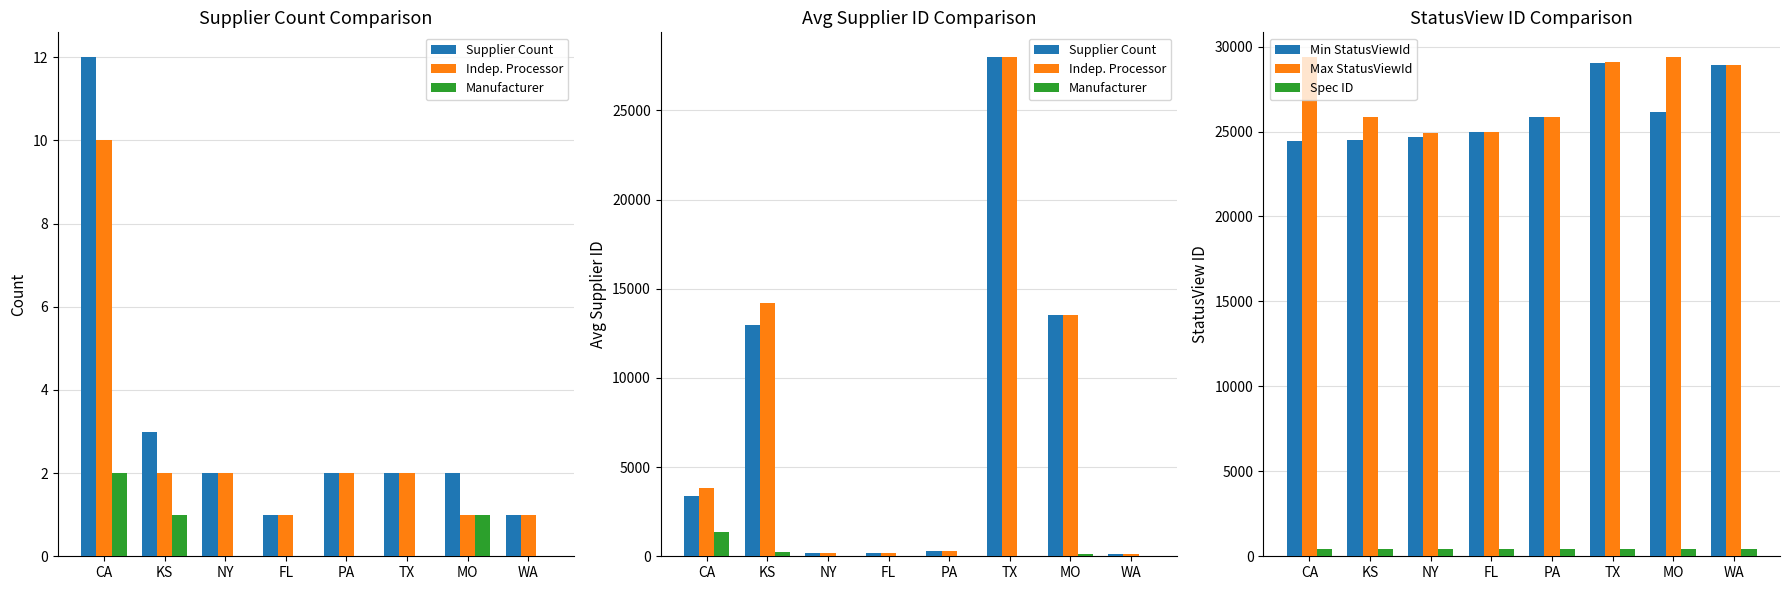

What is the value of the Max StatusViewId bar at the 8th from the left?

28906